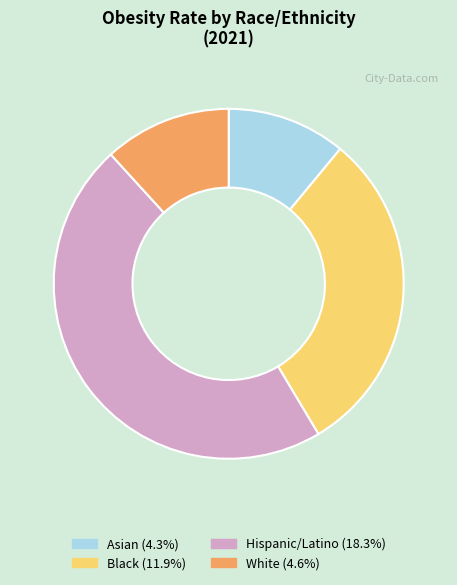

Is the sum of White (4.6%) and Asian (4.3%) greater than half?

No